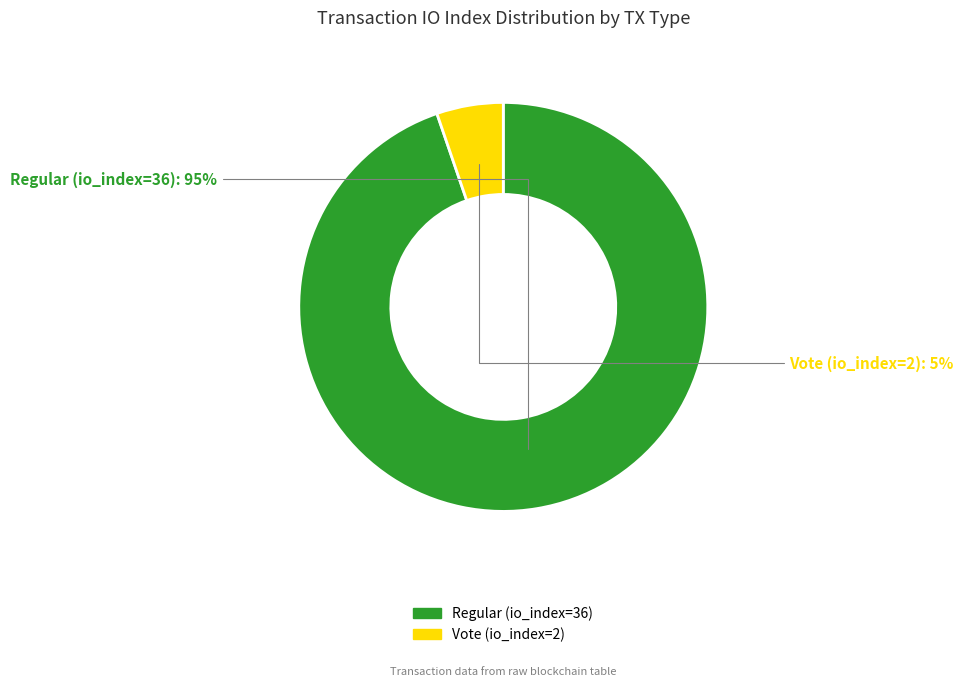

Between Regular (io_index=36) and Vote (io_index=2), which is larger?

Regular (io_index=36)